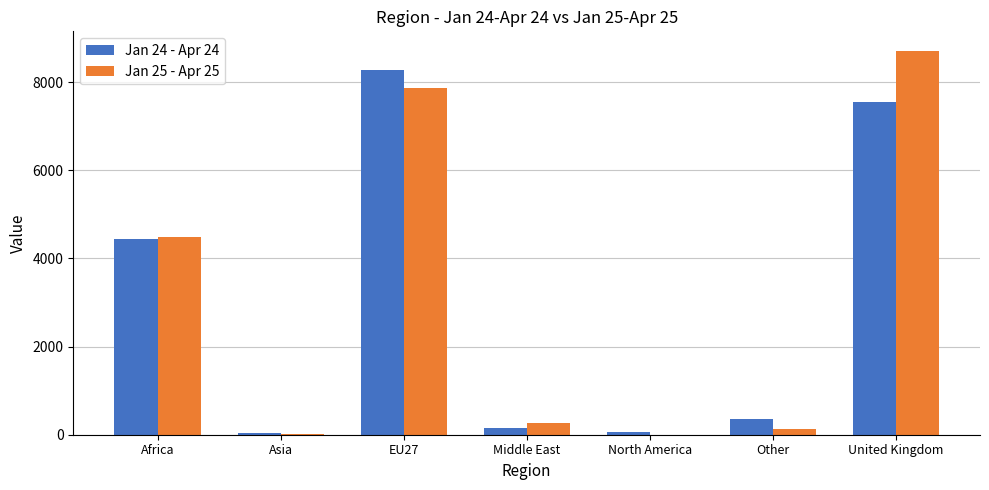

The value of Jan 25 - Apr 25 at Africa is 7089. True or false?

False